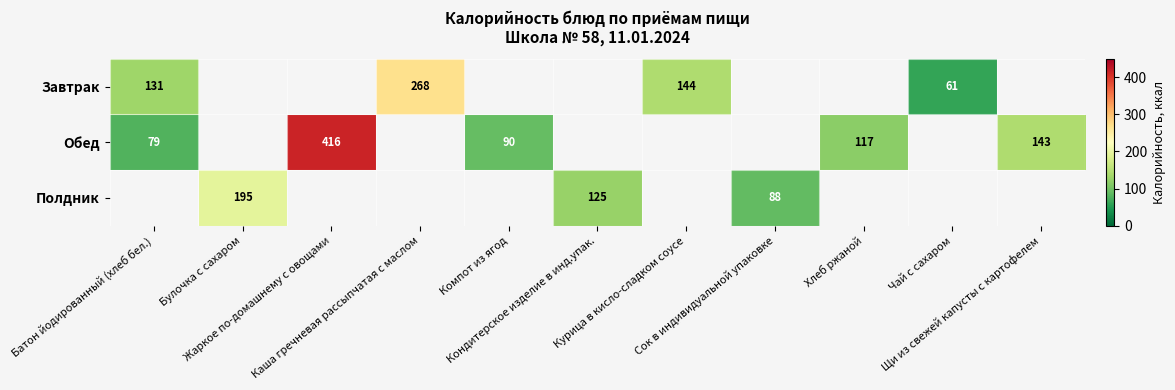

Is the value of Обед at Кондитерское изделие в инд.упак. greater than the value of Полдник at Хлеб ржаной?

No